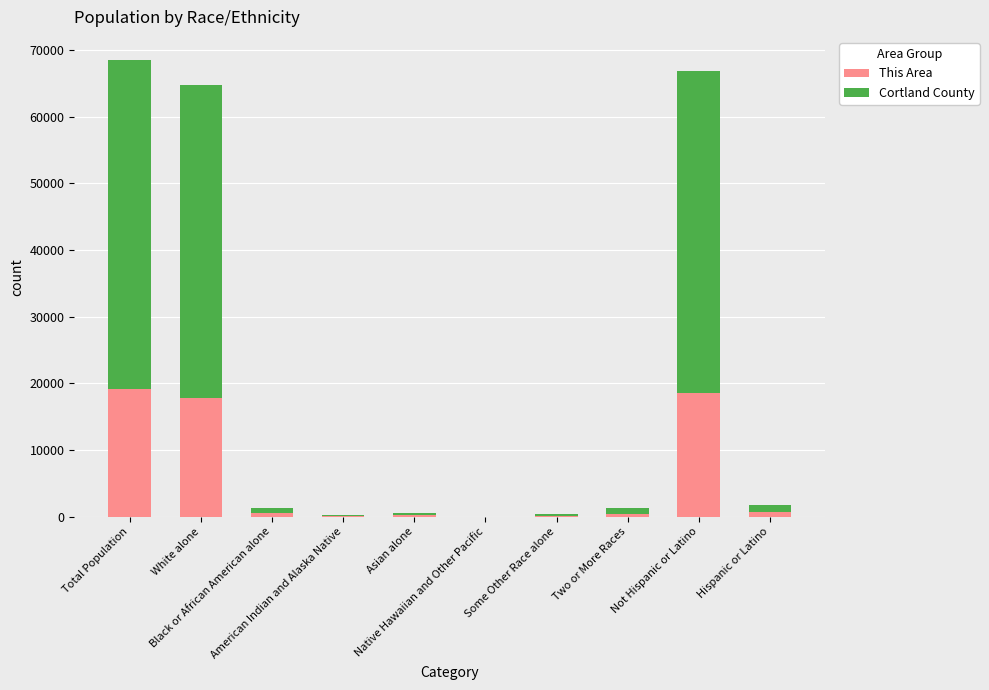

Does the chart contain stacked bars?

Yes